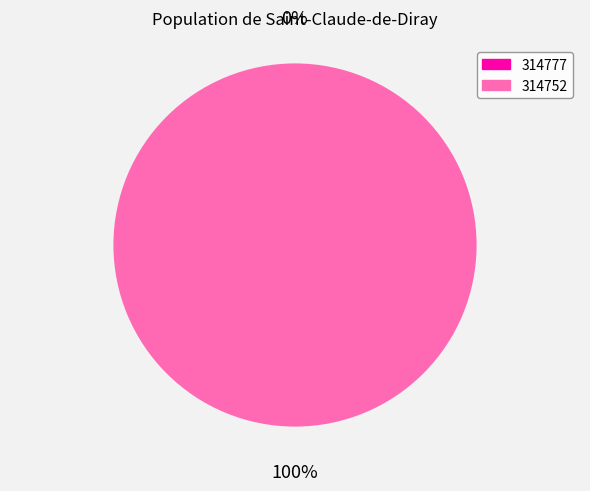

Is the sum of 314752 and 314777 greater than half?

Yes